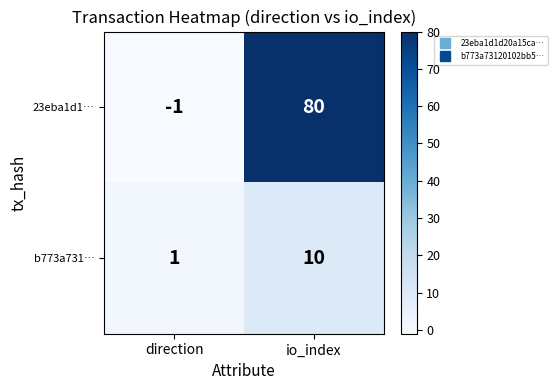

What is the sum of the 23eba1d1… values at direction and io_index?

79